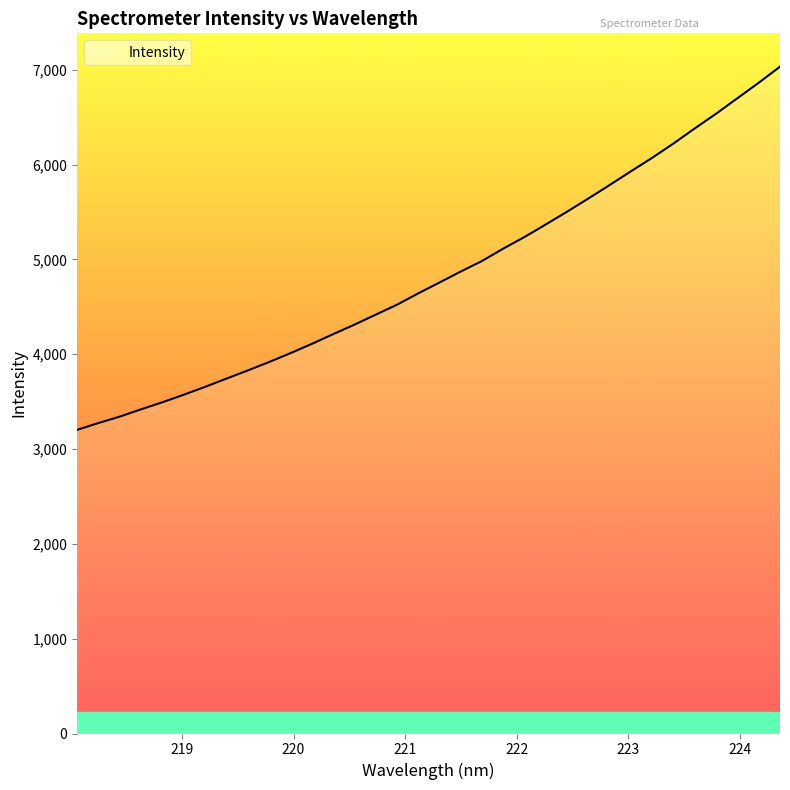

What is the difference between the maximum and minimum values?

3829.5